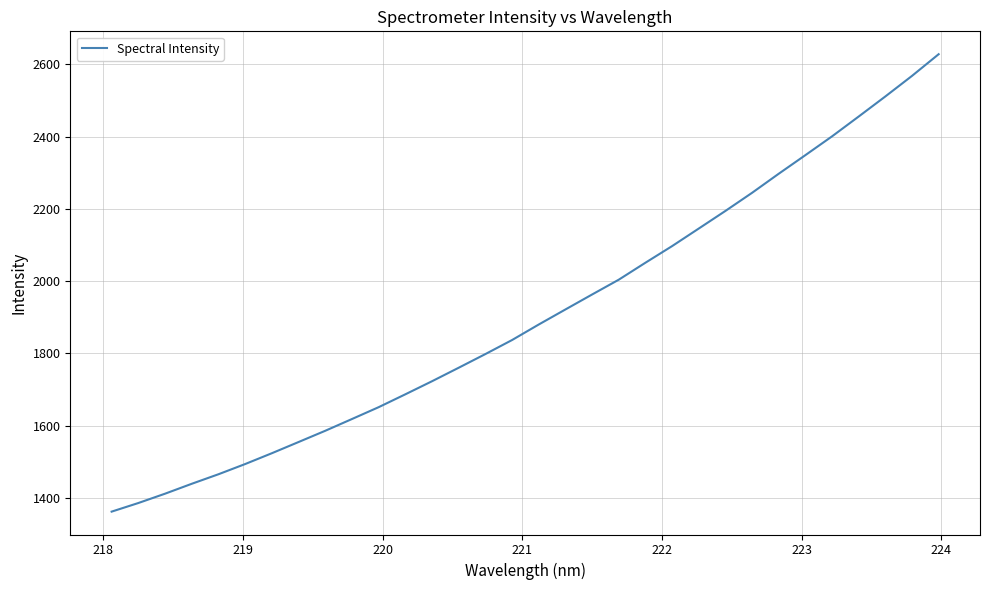

What is the smallest value displayed?

1361.7